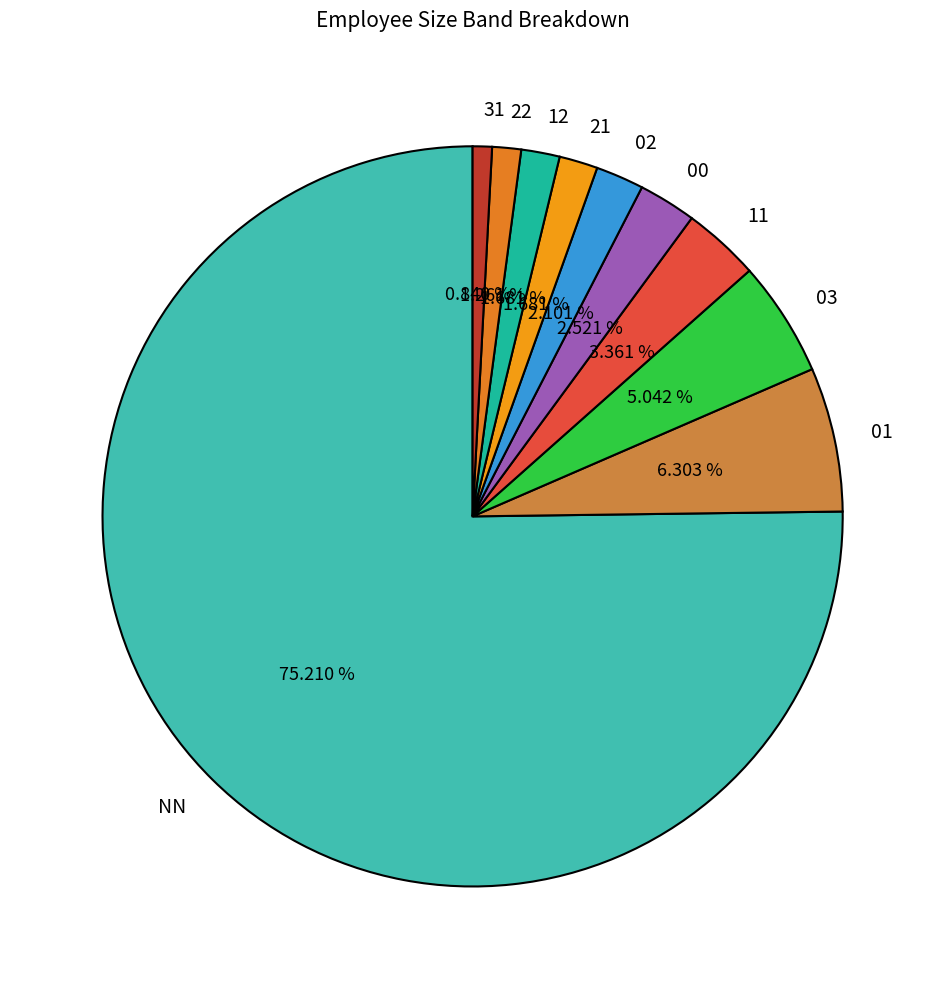

The 22 slice represents 1% of the pie. True or false?

True